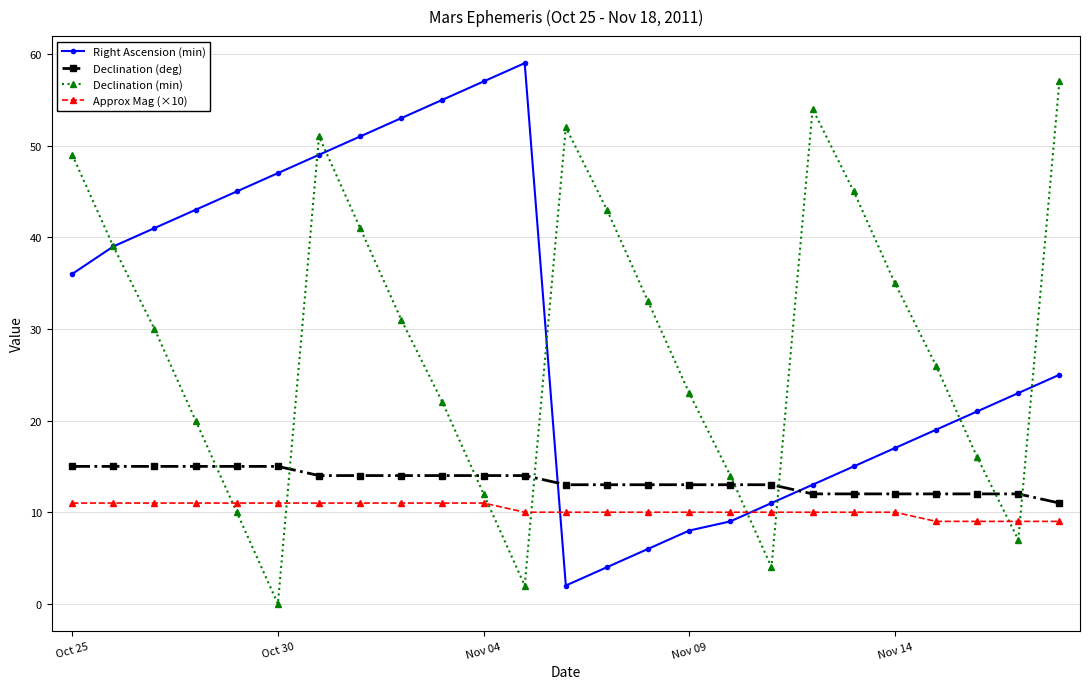

What is the value of the Declination (deg) point at the 5th from the left?

15